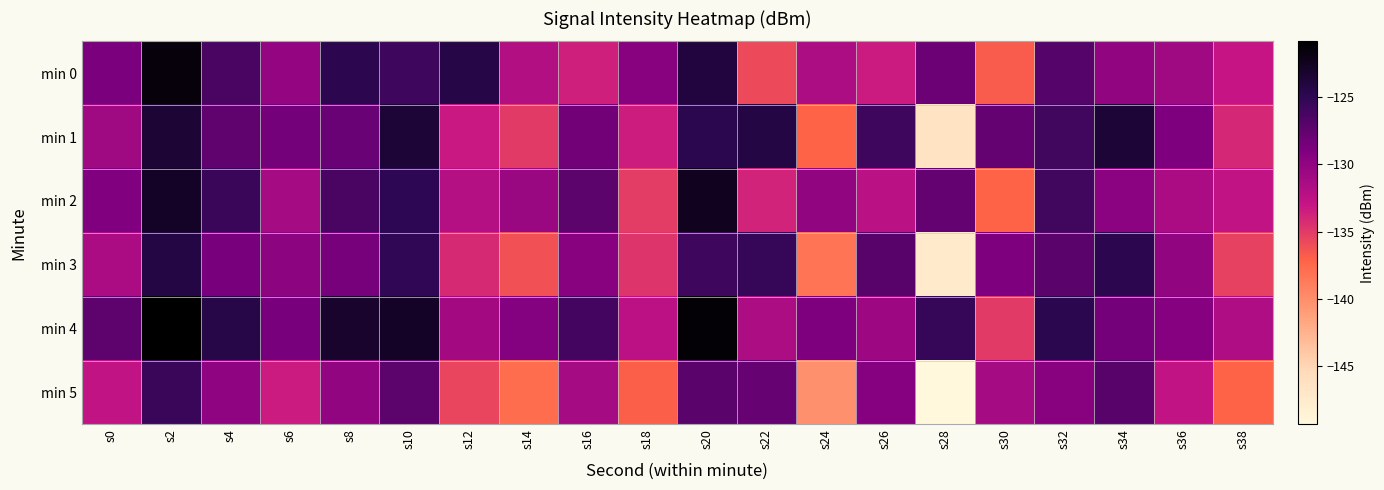

Count the number of categories in the chart.

20